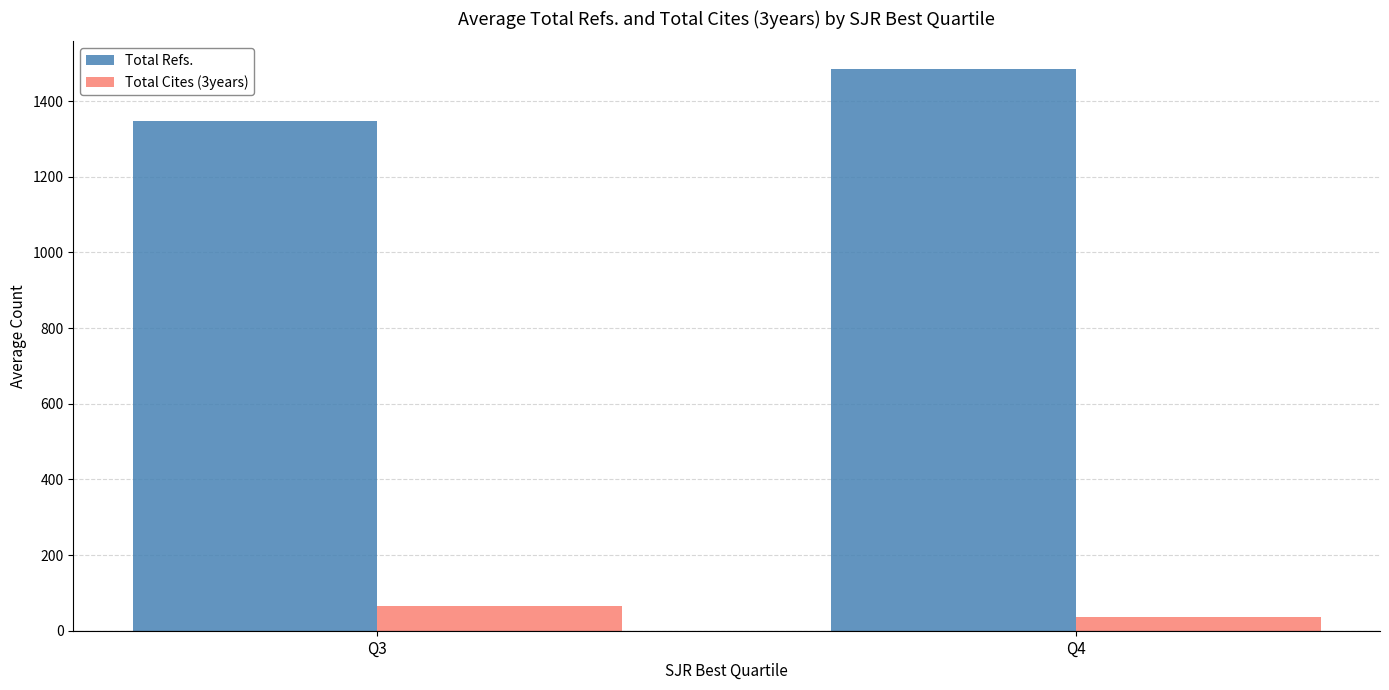

Where is Total Cites (3years) nearest to the value 50?

Q4